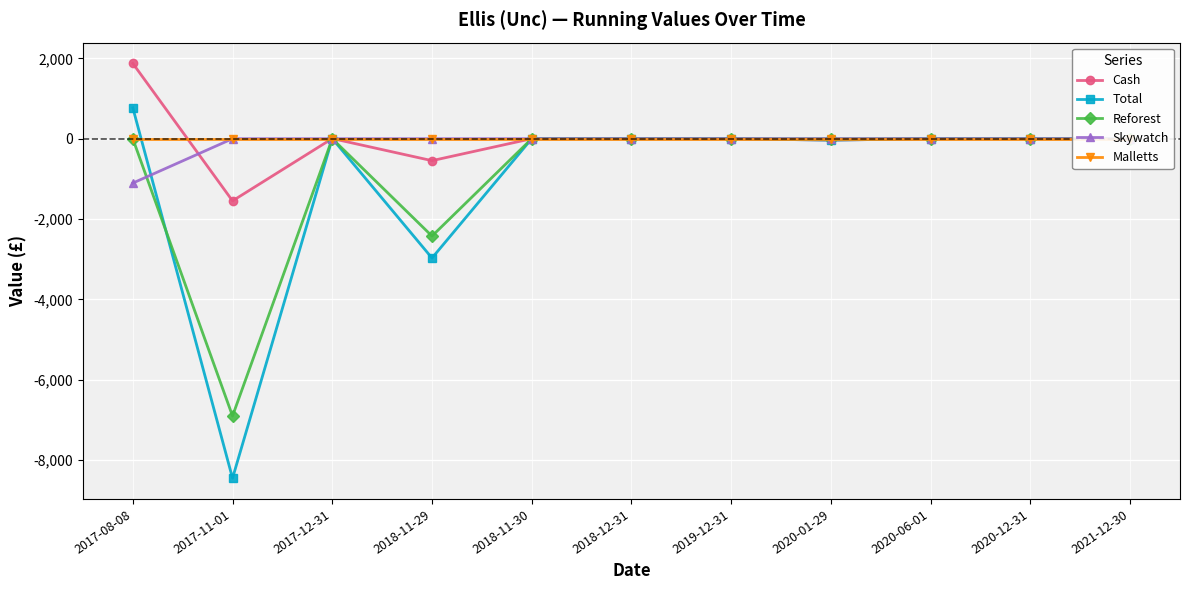

What are all the series names shown in the legend?

Cash, Total, Reforest, Skywatch, Malletts